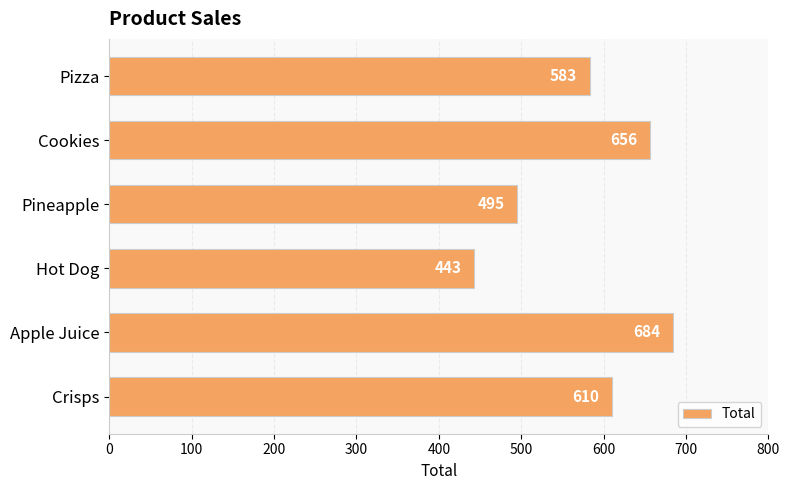

What is the difference between the second highest and second lowest values?

161